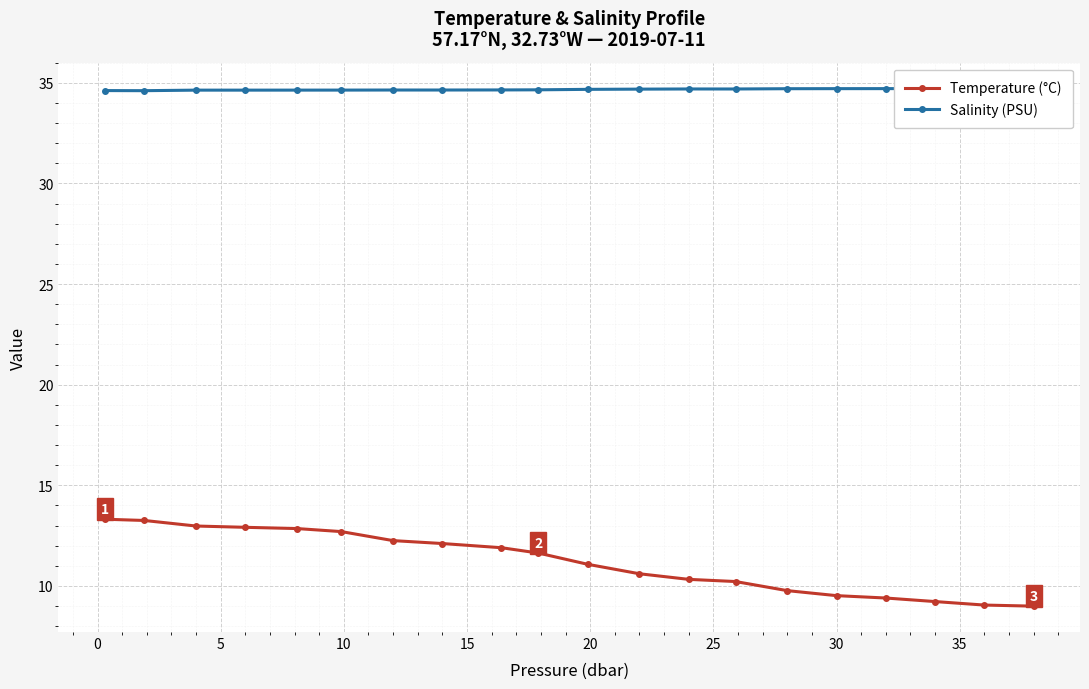

What is the average value of the Salinity (PSU) series?

34.7